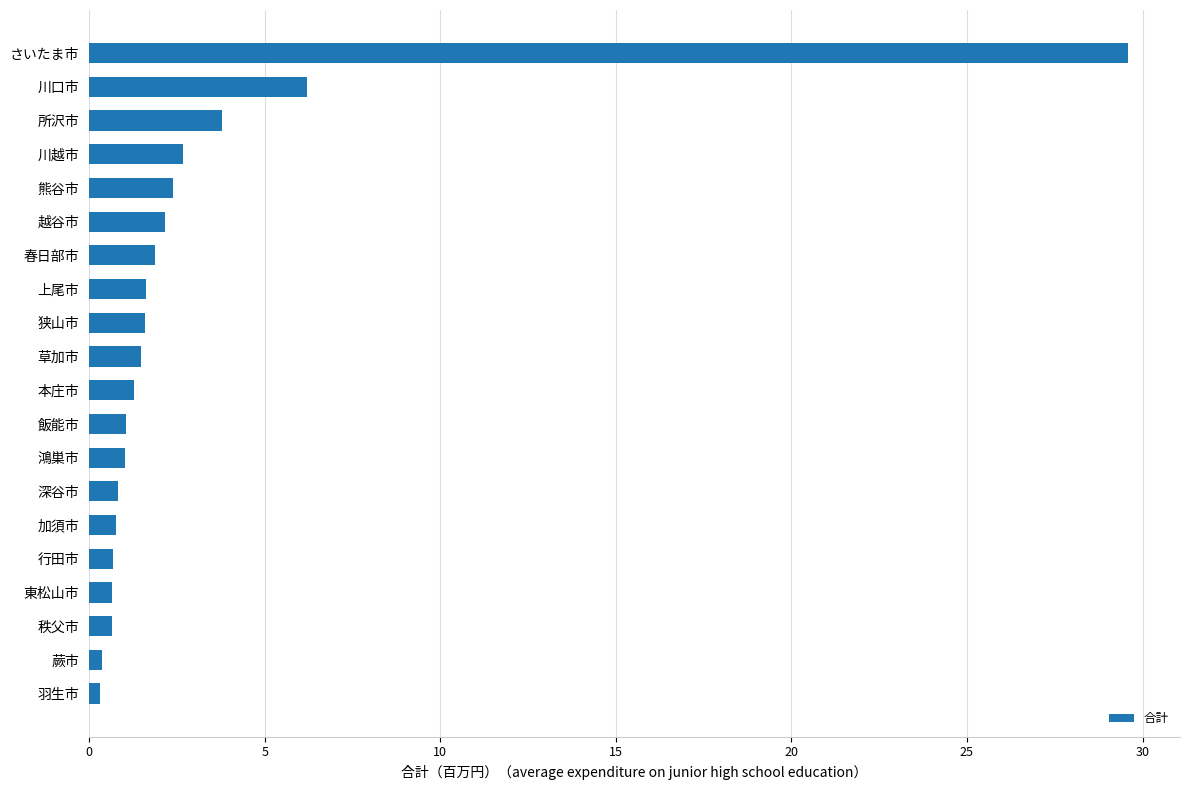

What is the label of the 20th bar from the bottom?

さいたま市